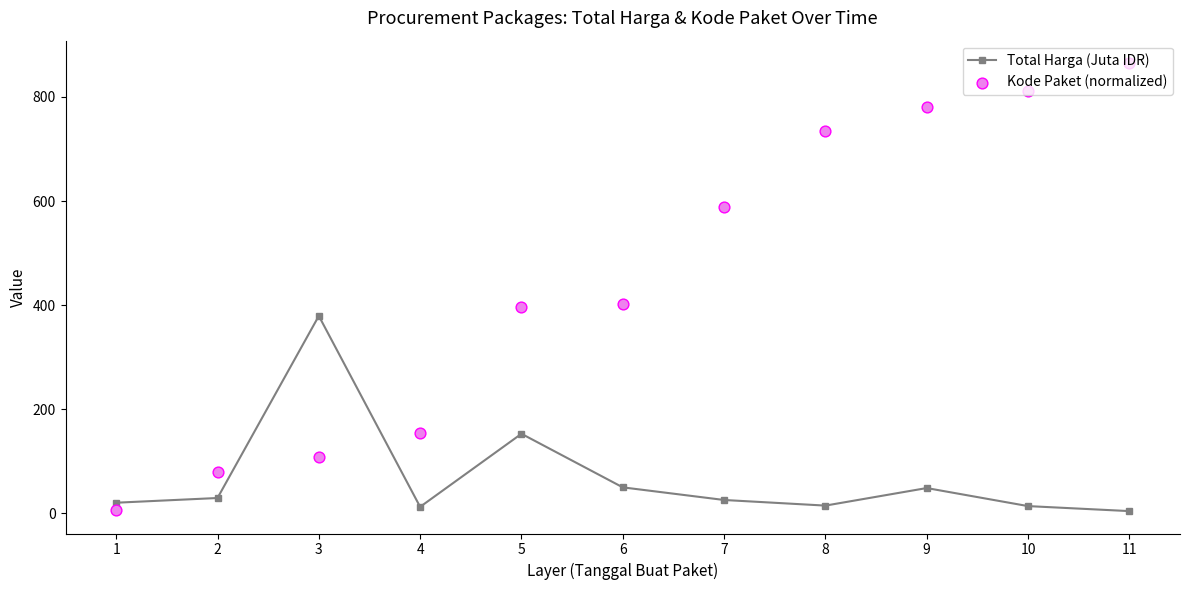

At which category is the sum across all series the highest?

11